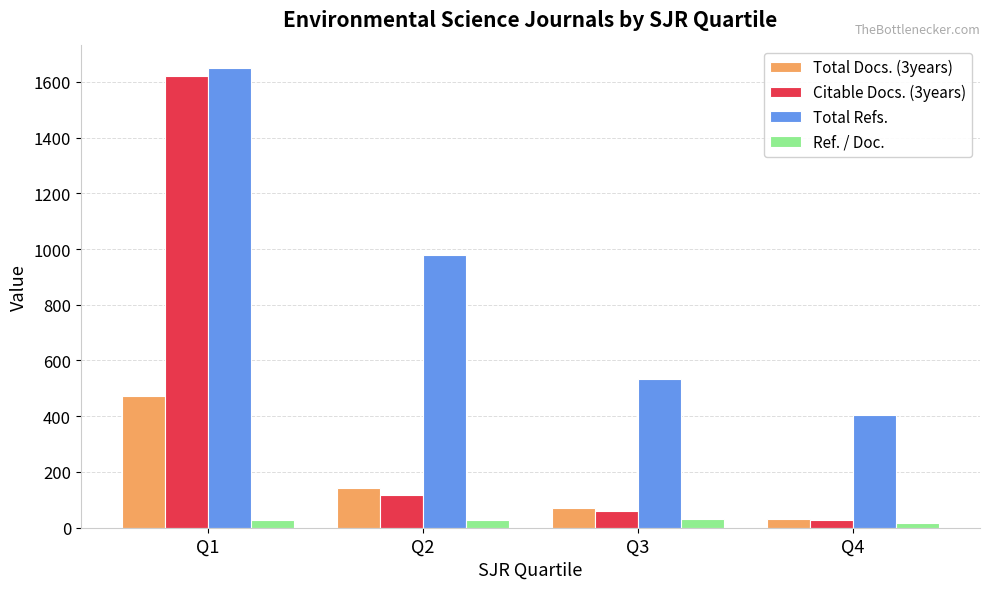

Which category has the lowest value in the Total Refs. series?

Q4